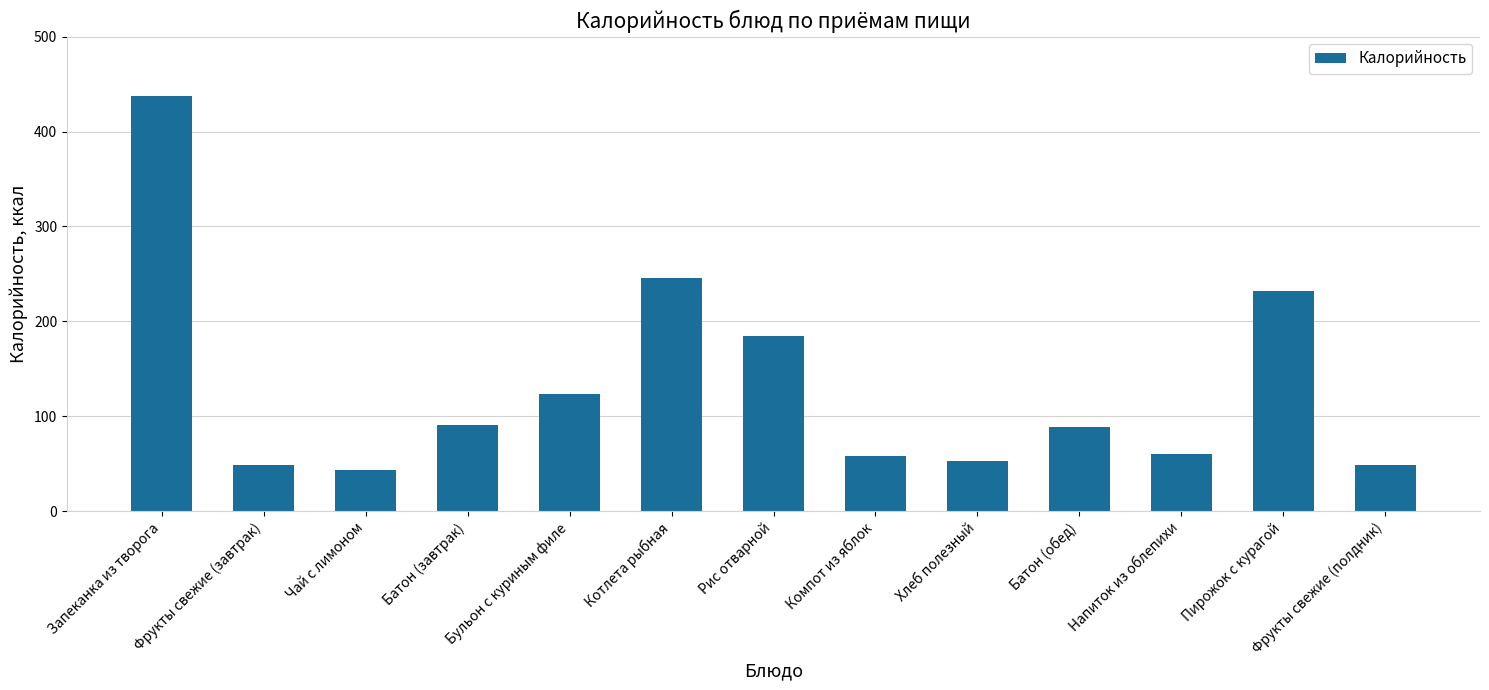

What is the minimum value shown in the chart?

43